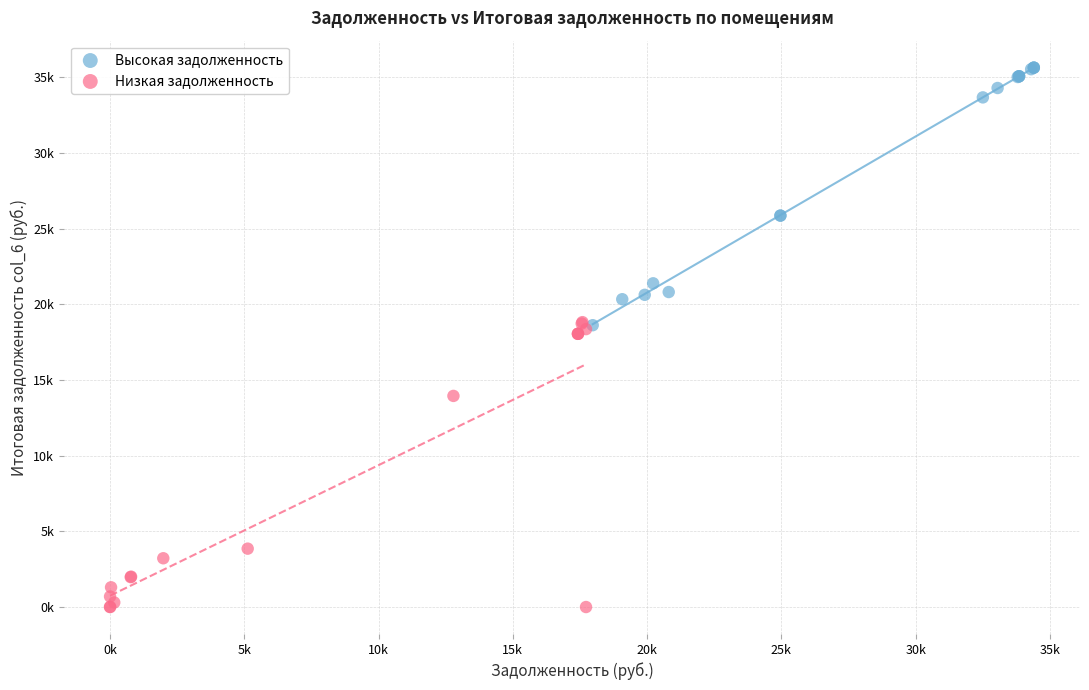

What are all the series names shown in the legend?

Высокая задолженность, Низкая задолженность